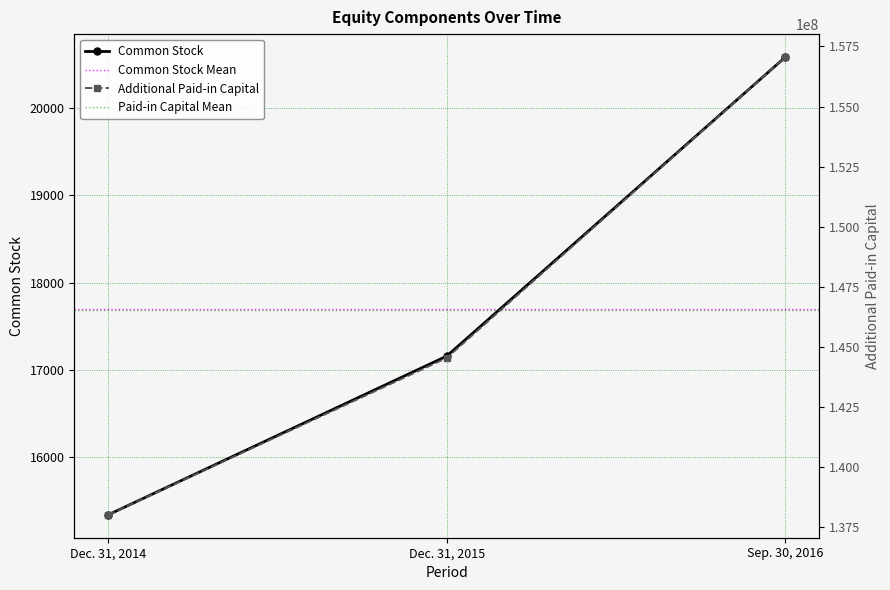

What value does the Additional Paid-in Capital series have at Dec. 31, 2014?

138006669